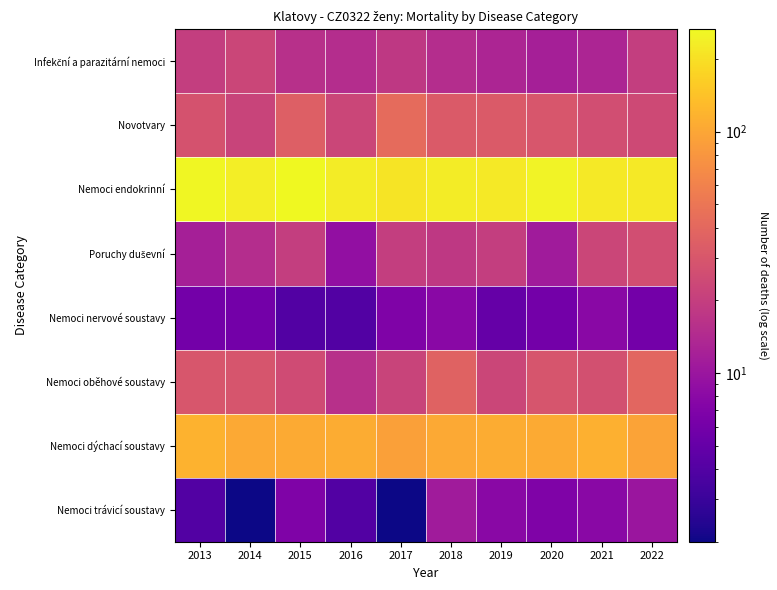

What is the total value across all series at 2015?

477